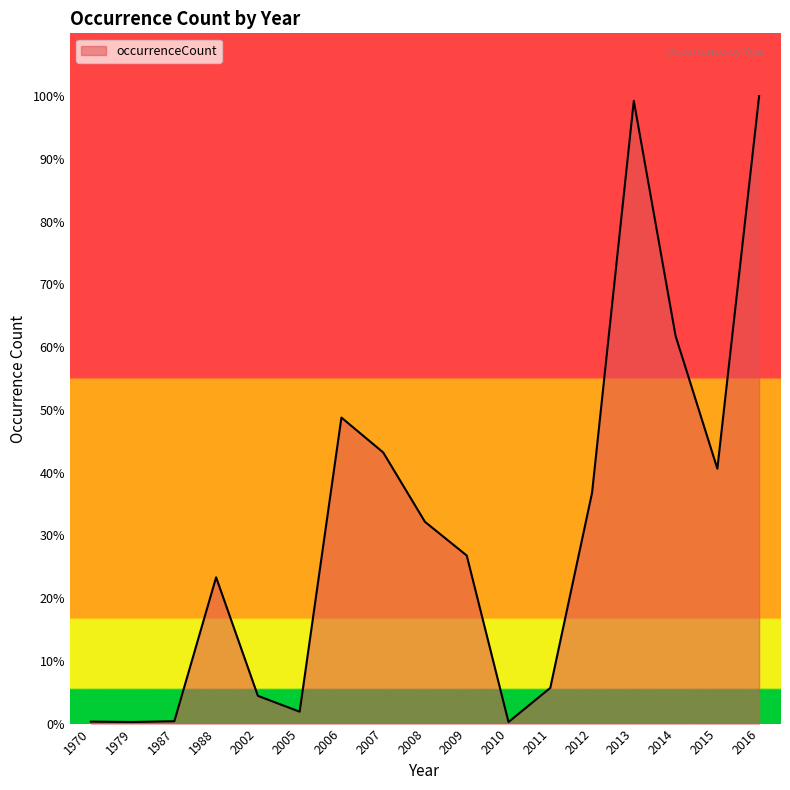

Does the chart display data point markers on the line(s)?

No